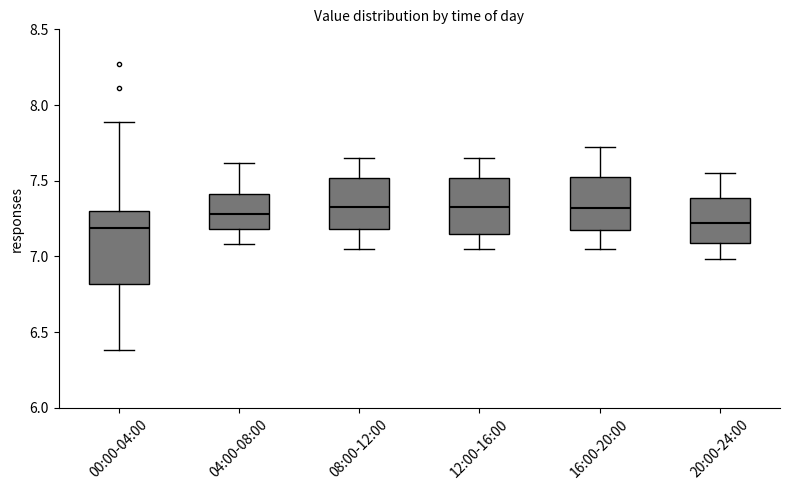

Reading left to right, read every box against the y-axis: the position of its median line, the range the box covers, and the ends of its whiskers. The values are not printed on the chart, so give them approximately, as read against the axis.

00:00-04:00: median 7.20, box 6.80 to 7.30, whiskers 6.40 to 7.90
04:00-08:00: median 7.30, box 7.20 to 7.40, whiskers 7.10 to 7.60
08:00-12:00: median 7.35, box 7.20 to 7.50, whiskers 7.05 to 7.65
12:00-16:00: median 7.35, box 7.15 to 7.50, whiskers 7.05 to 7.65
16:00-20:00: median 7.30, box 7.15 to 7.55, whiskers 7.05 to 7.70
20:00-24:00: median 7.20, box 7.10 to 7.40, whiskers 7.00 to 7.55